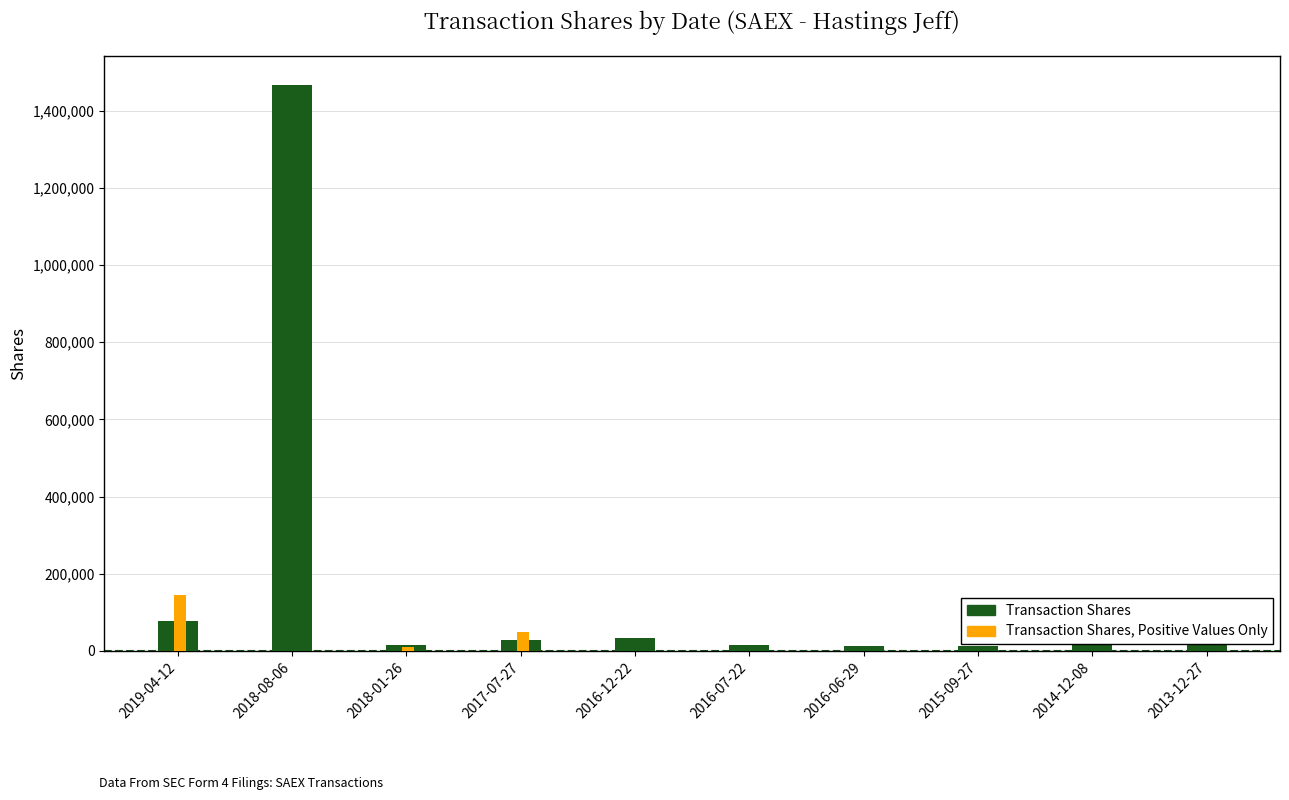

What value does the Transaction Shares series have at 2016-06-29?

12566.0